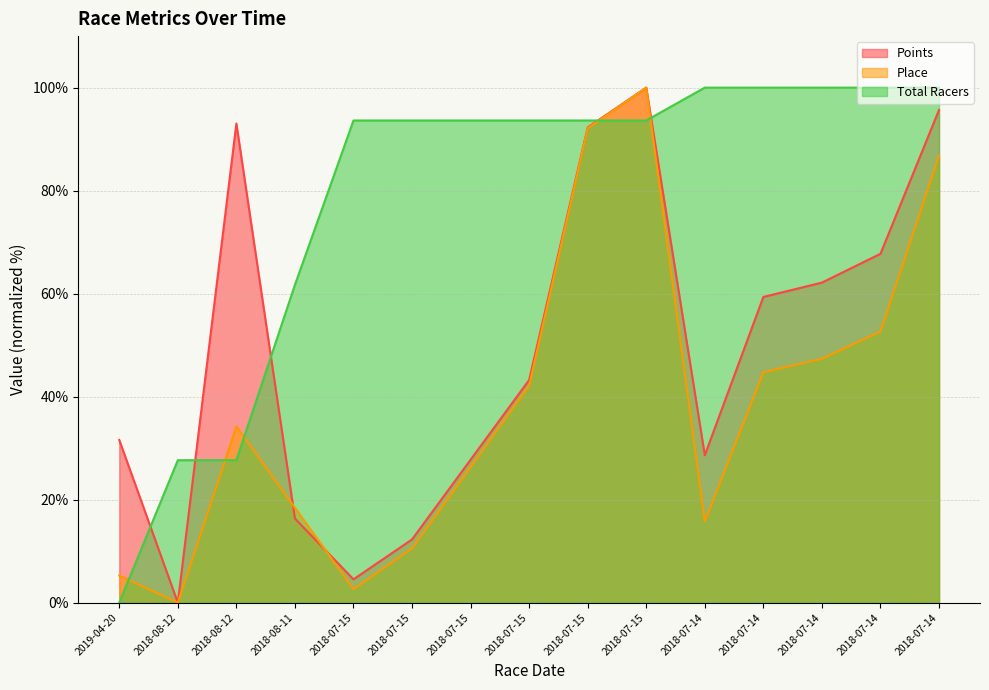

What is the difference between the Total Racers values at 2018-08-12 and 2018-07-15?

66.0